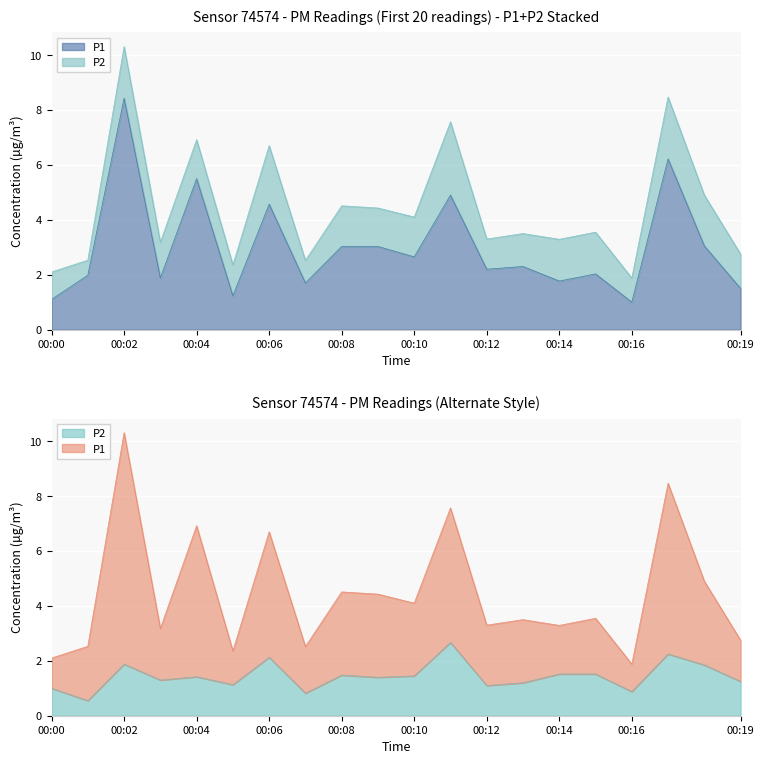

What is the value of the P1 point at the 2nd from the left?

2.0